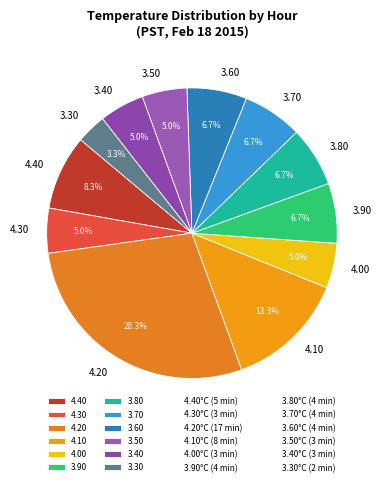

To the nearest percent, what is the average slice percentage?

8%